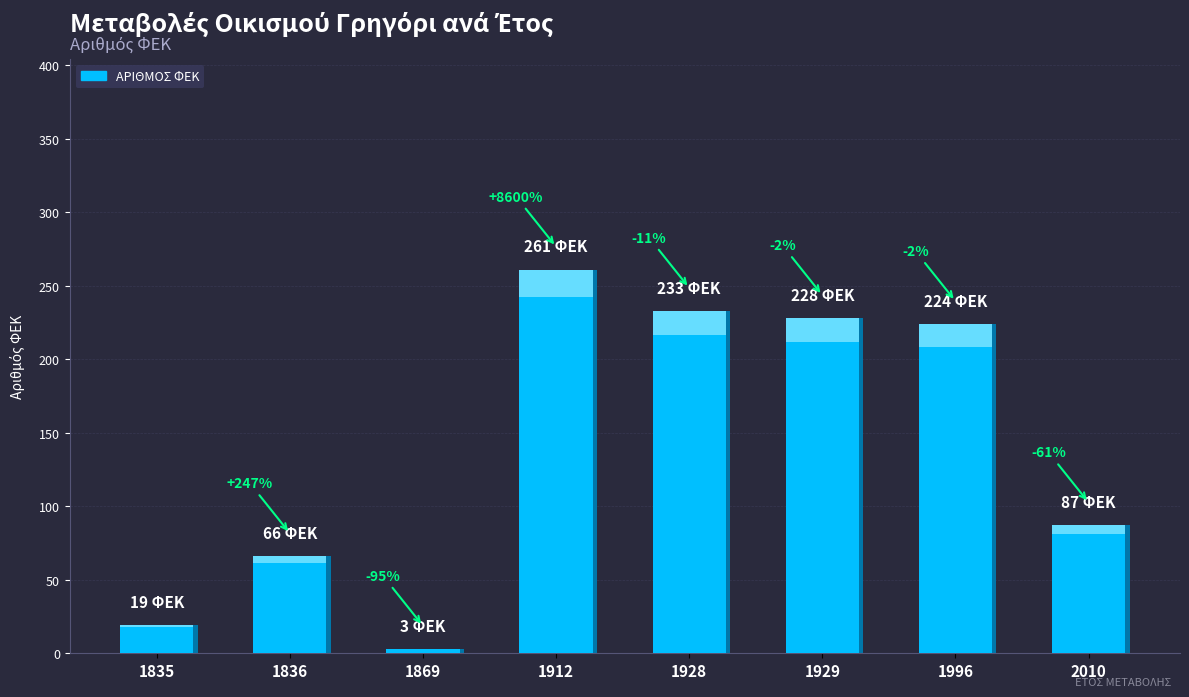

What is the value of the 5th bar from the left?

233